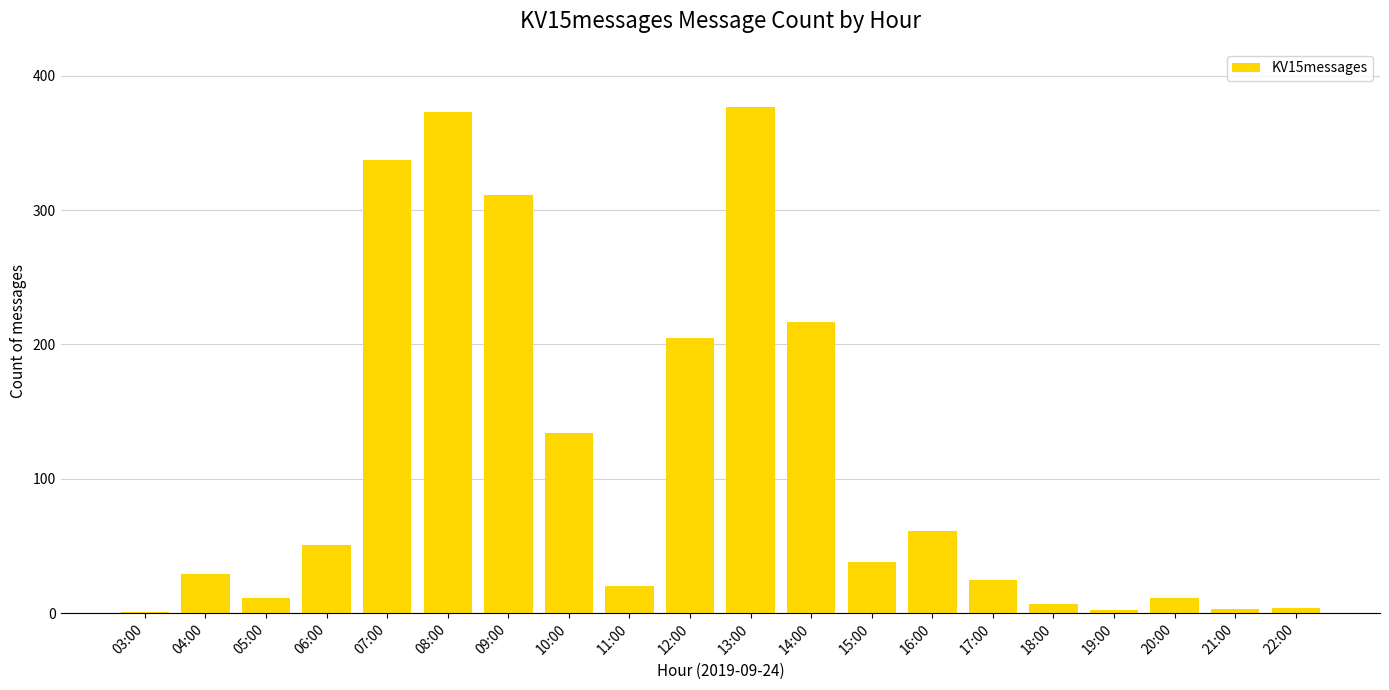

What is the change in value from 12:00 to 18:00?

-198